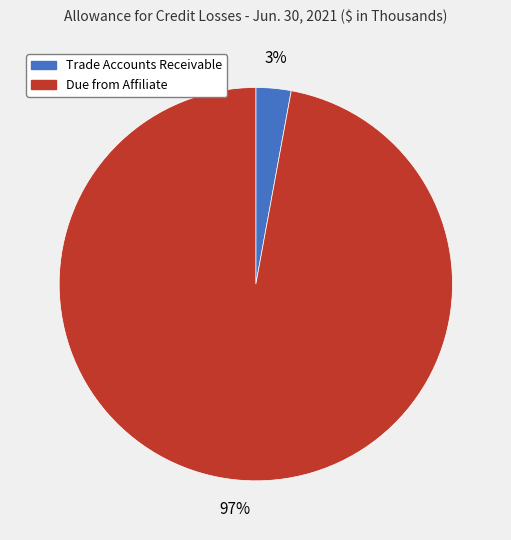

How many slices are in this pie chart?

2